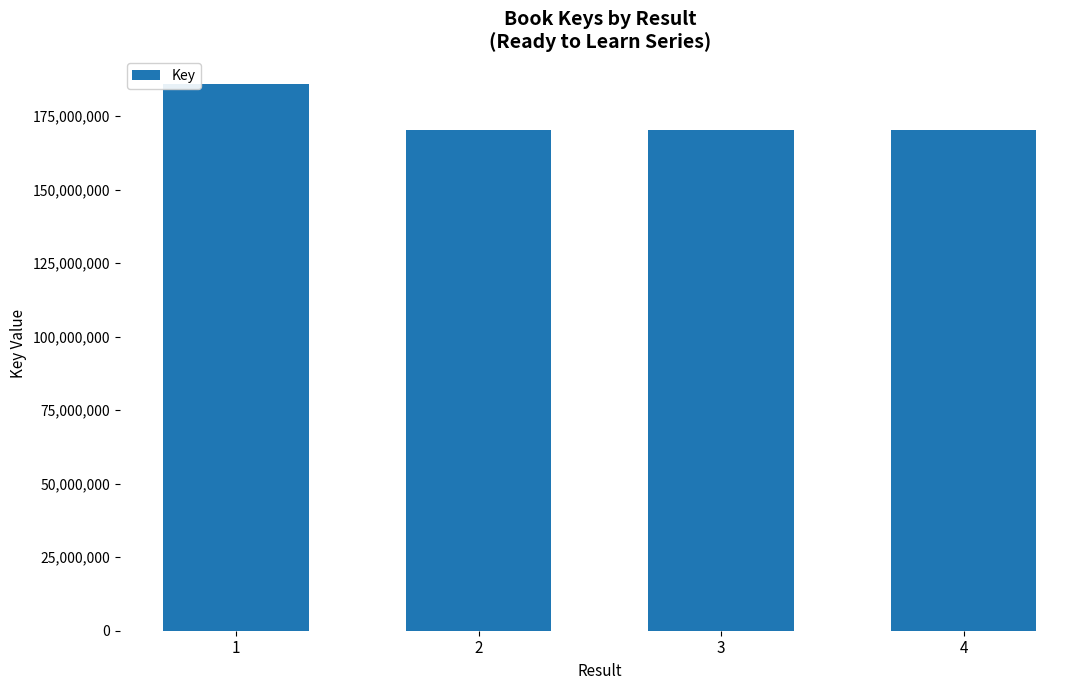

What is the change in value from 2 to 3?

-180